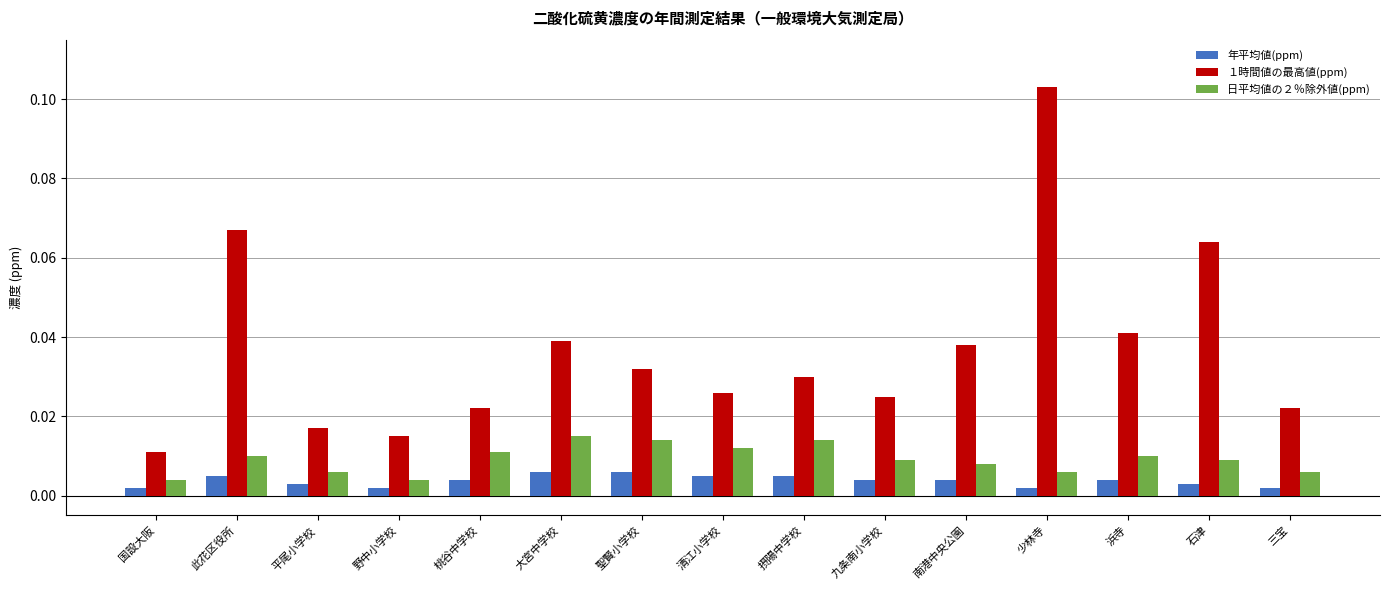

What are all the series names shown in the legend?

年平均値(ppm), １時間値の最高値(ppm), 日平均値の２％除外値(ppm)